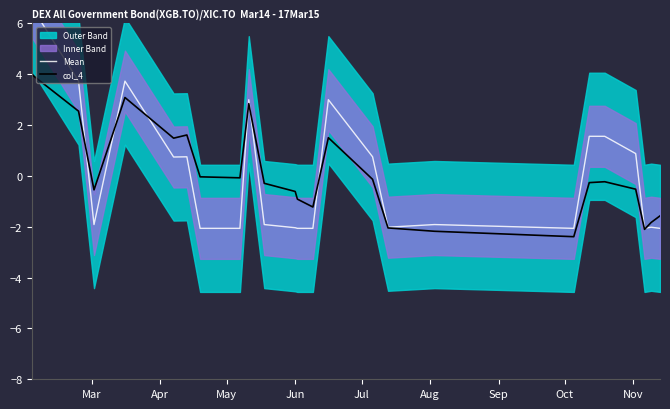

Reading left to right, transcribe all the data shown in this chart.

Mean: 6.6	3.7	-1.9	3.7	0.7	0.7	-2.1	-2.1	3.0	-1.9	-2.0	-2.1	-2.1	3.0	0.7	-2.0	-1.9	-2.1	1.6	1.6	0.9	-2.1	-2.0	-2.1
col_4: 4.0	2.5	-0.6	3.1	1.5	1.6	-0.0	-0.1	2.8	-0.3	-0.6	-0.9	-1.2	1.5	-0.1	-2.0	-2.2	-2.4	-0.3	-0.2	-0.5	-2.1	-1.8	-1.6